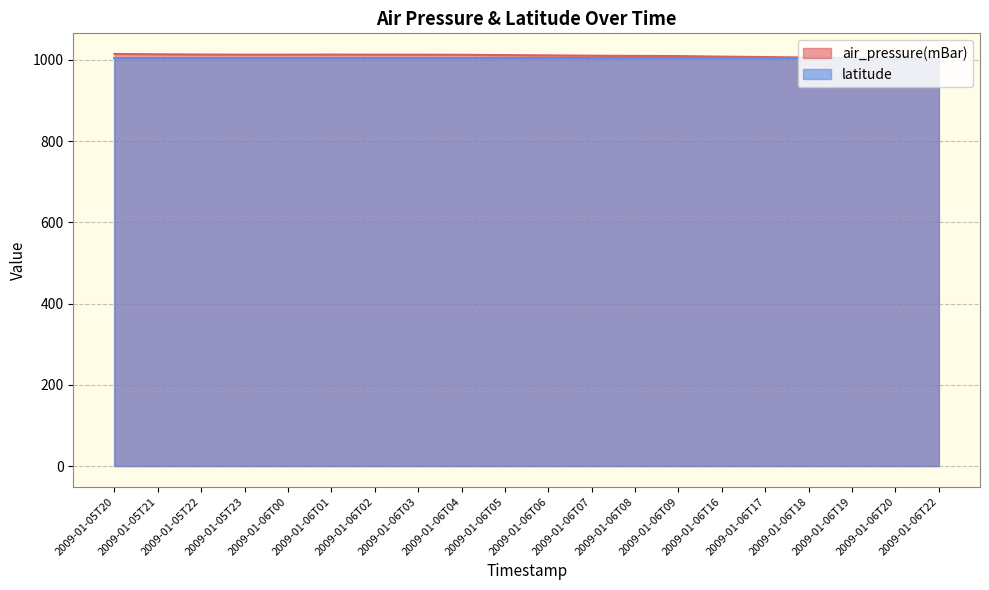

True or false: the data shows 1348.4 at 2009-01-06T16.

False